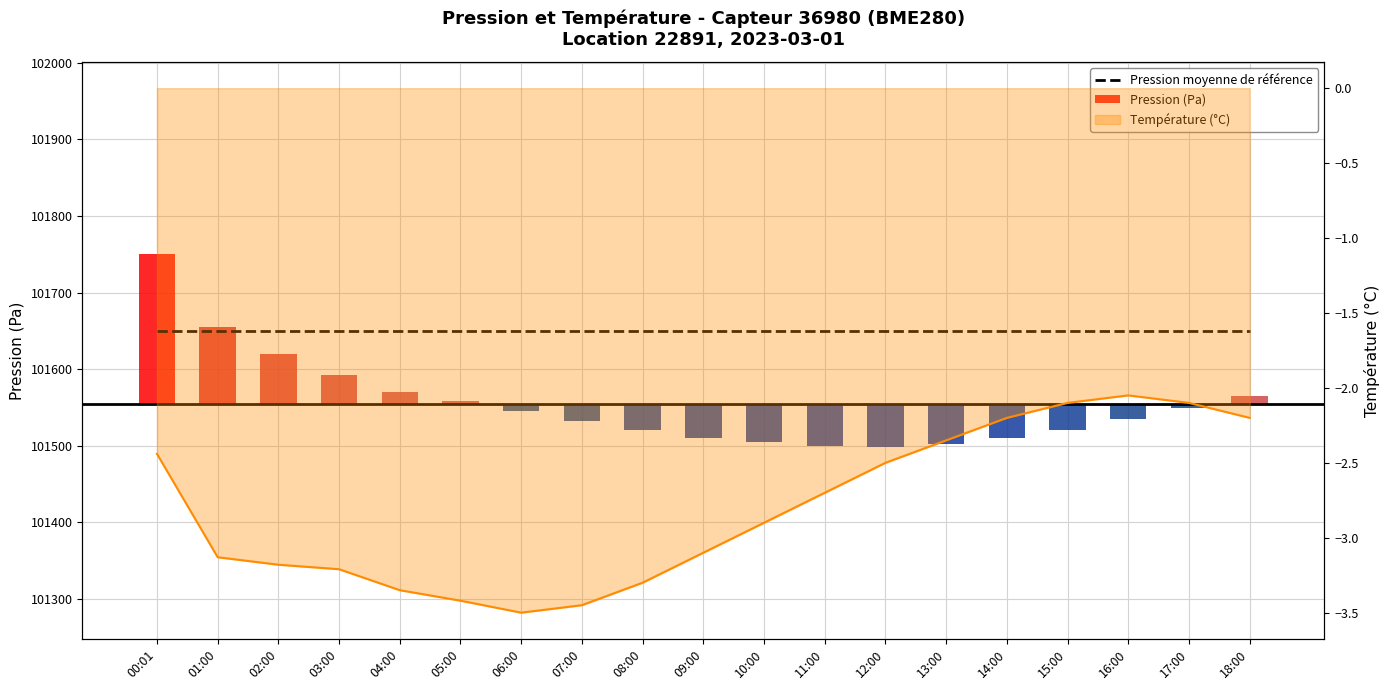

At which category is the sum across all series the highest?

00:01